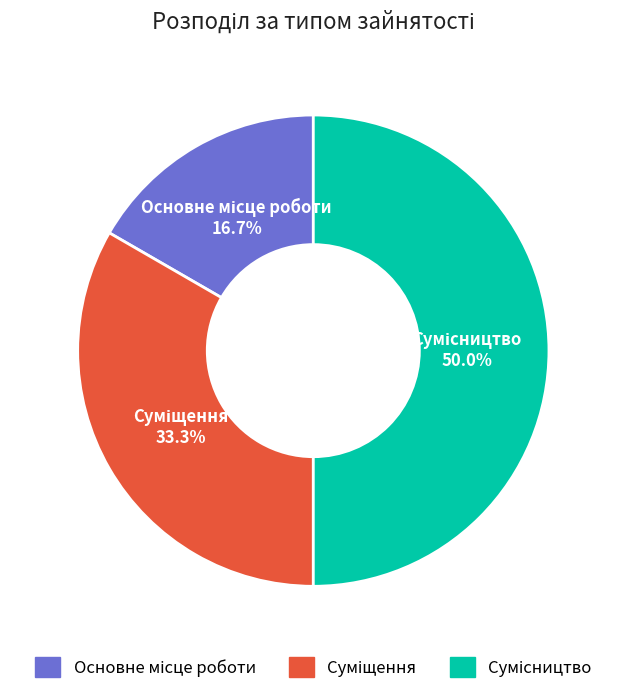

Between Сумісництво and Суміщення, which is larger?

Сумісництво